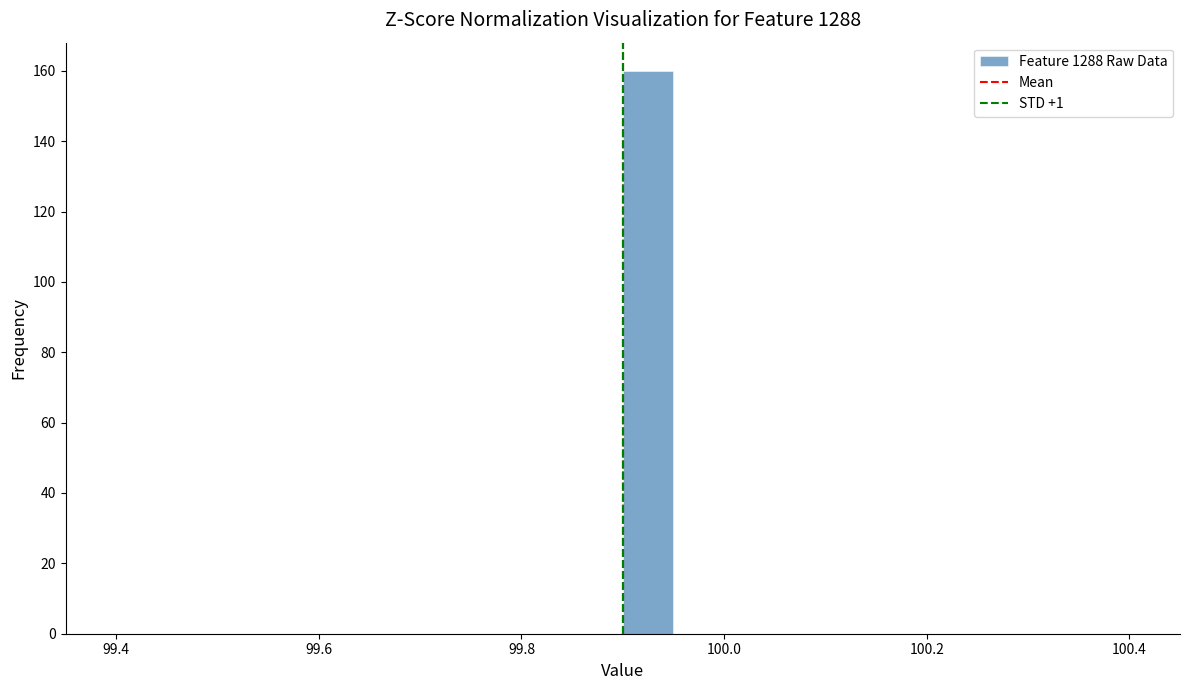

Read against the x-axis, roughly where is the centre of the tallest bar?

99.92